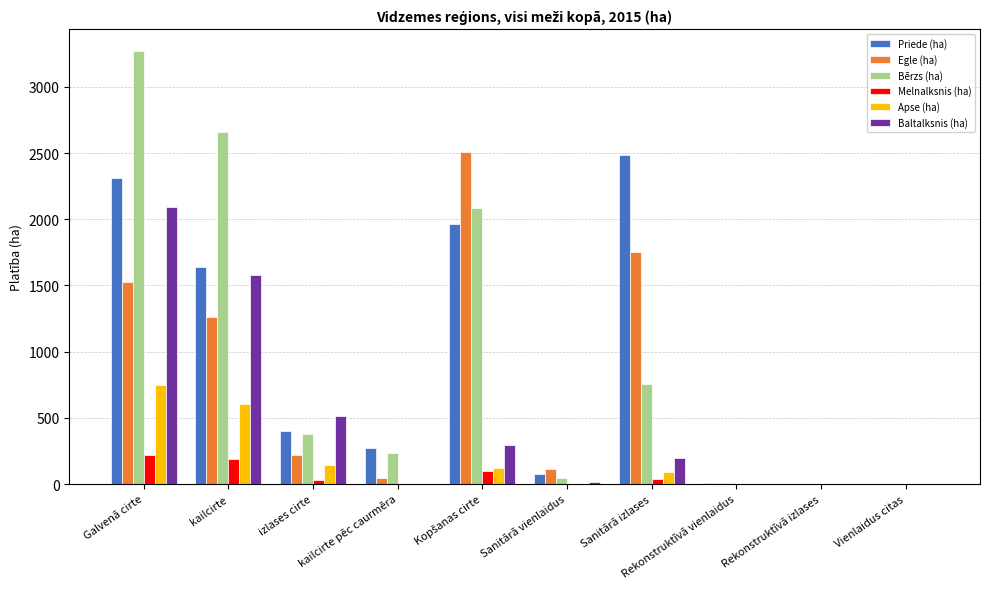

What is the sum of all Melnalksnis (ha) values?

567.0